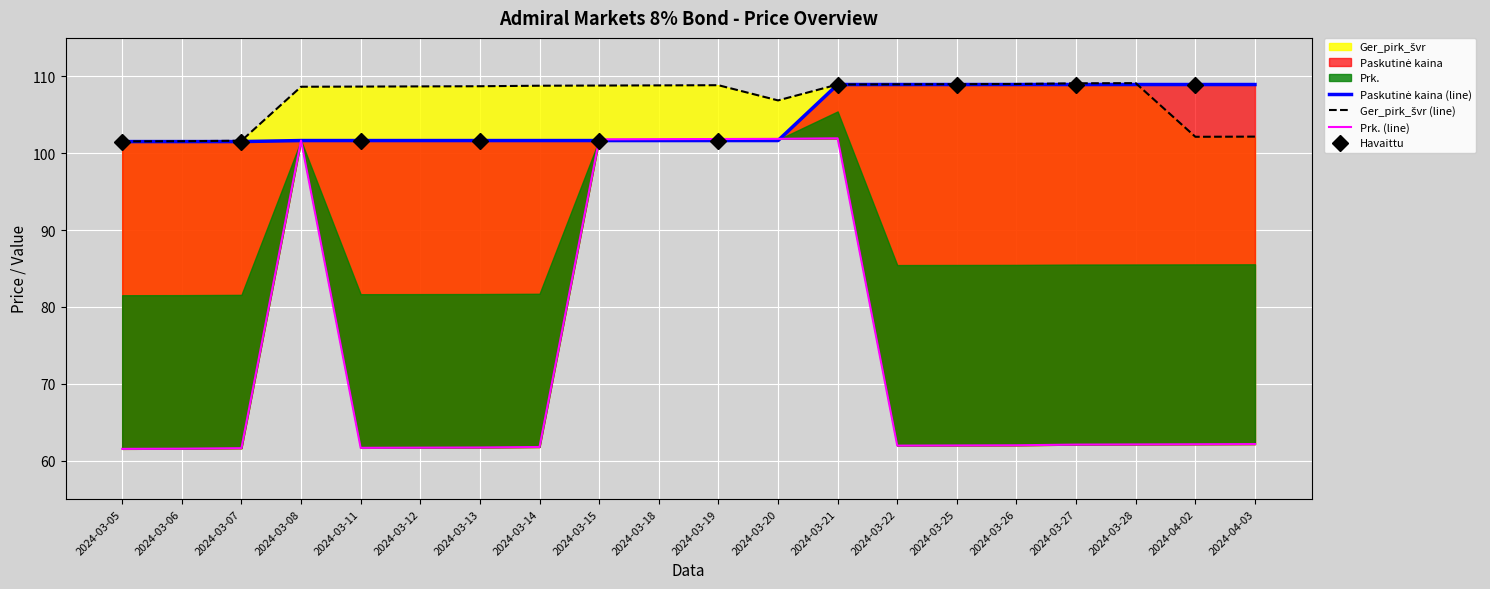

What is the label of the 11th point from the left?

2024-03-19